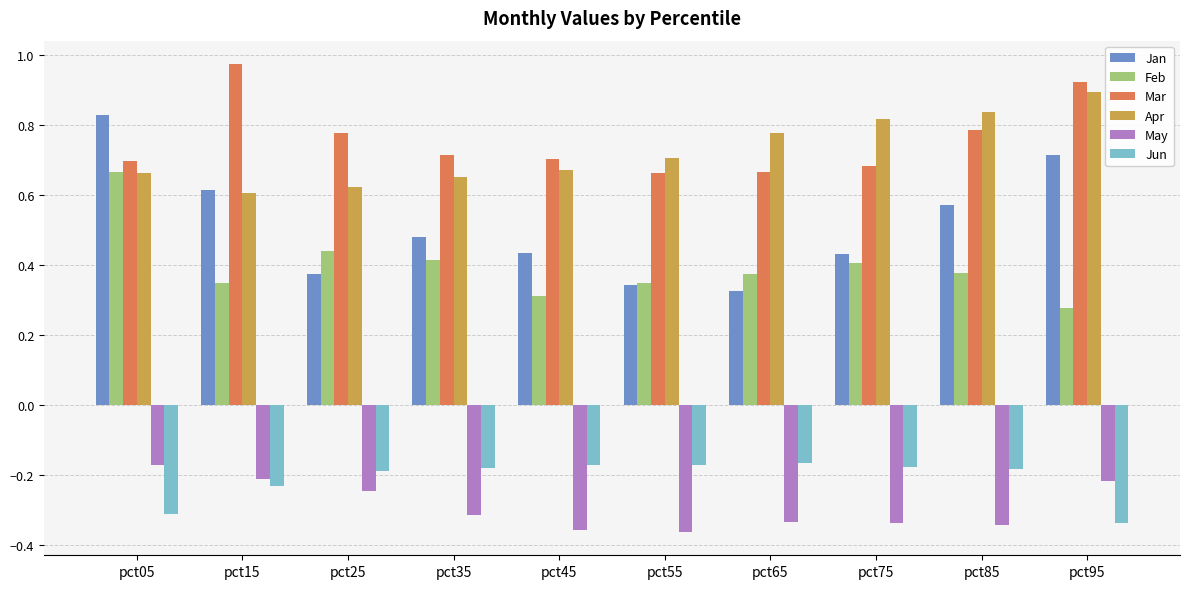

At how many categories does at least one series exceed 0?

10